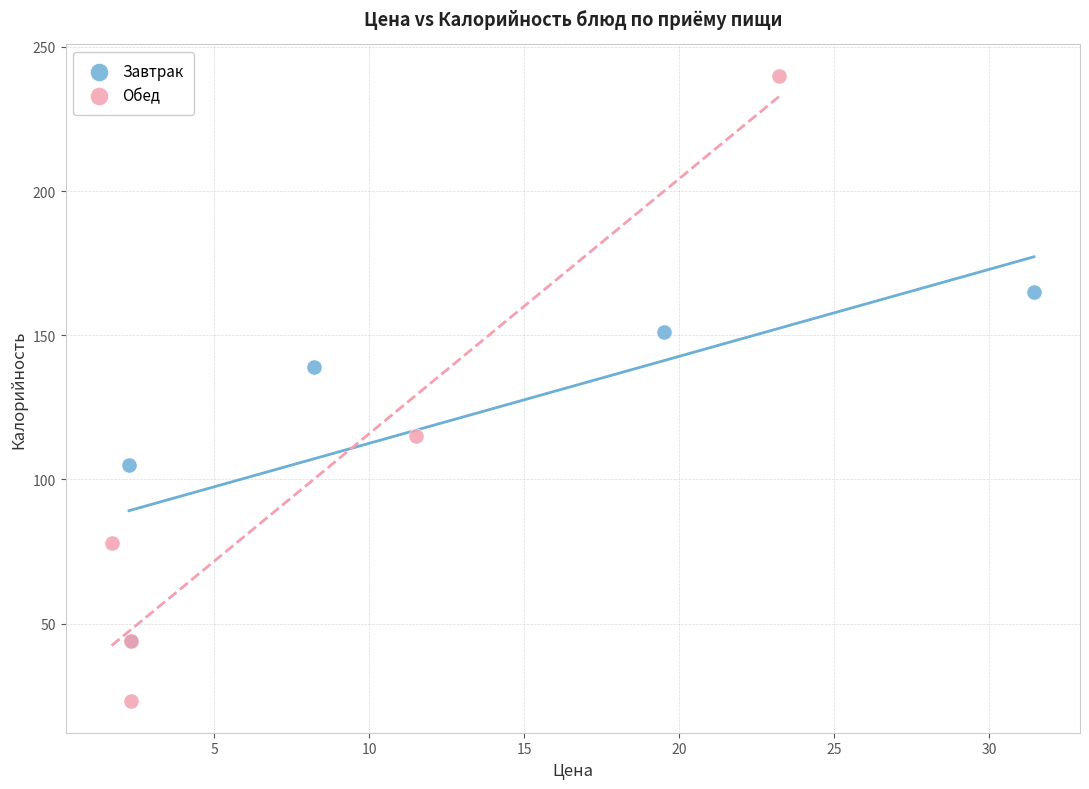

Which series contains the highest Y value?

Обед